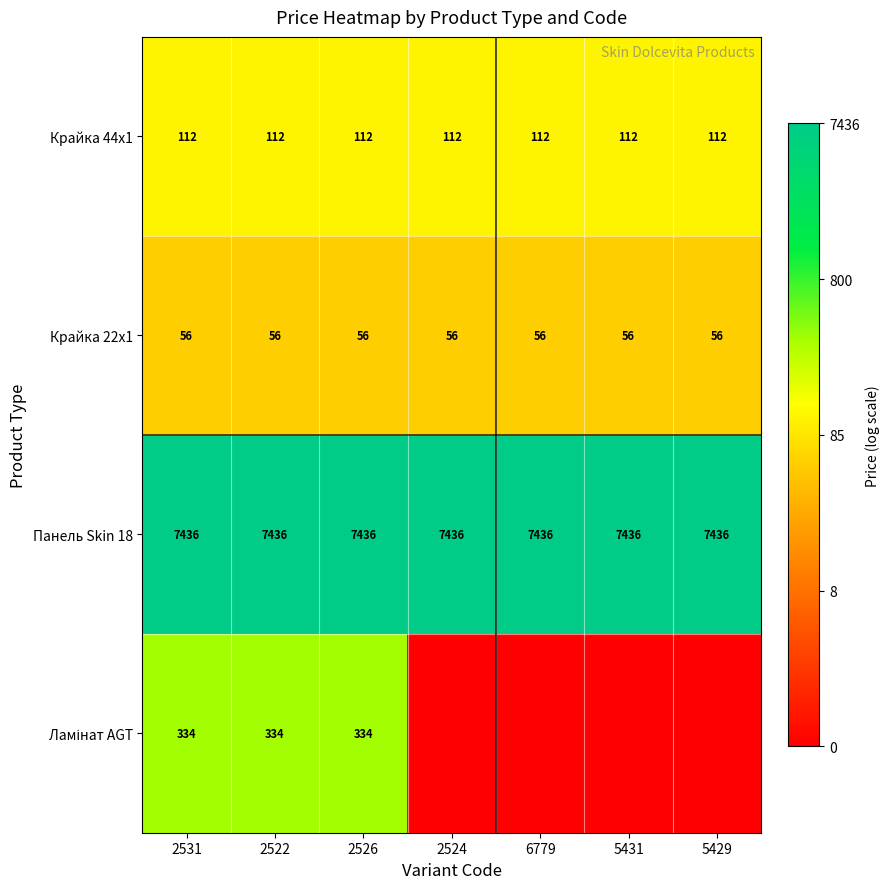

What is the difference between the highest and lowest values at 2522?

7380